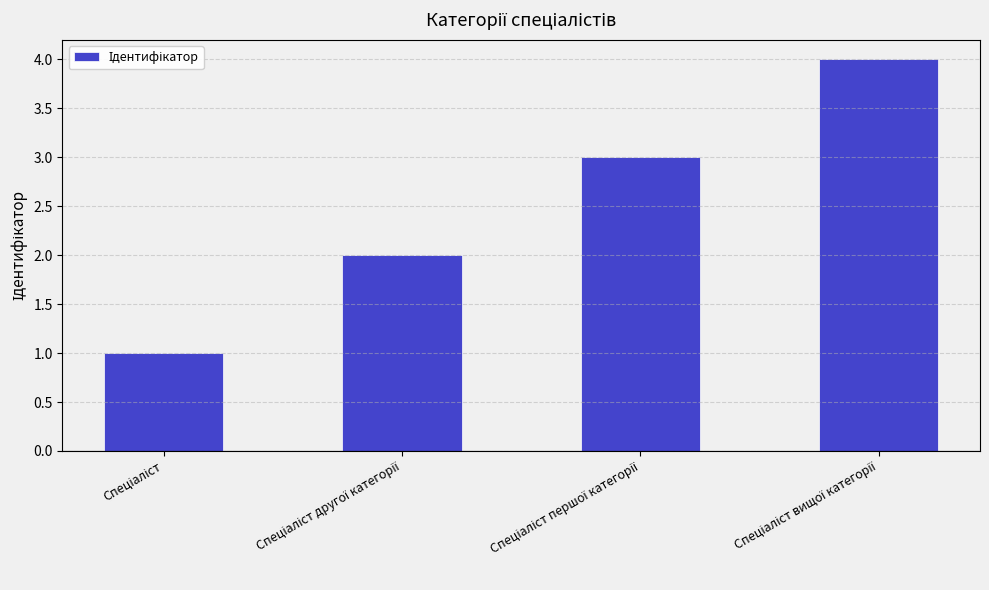

What is the greatest value displayed?

4